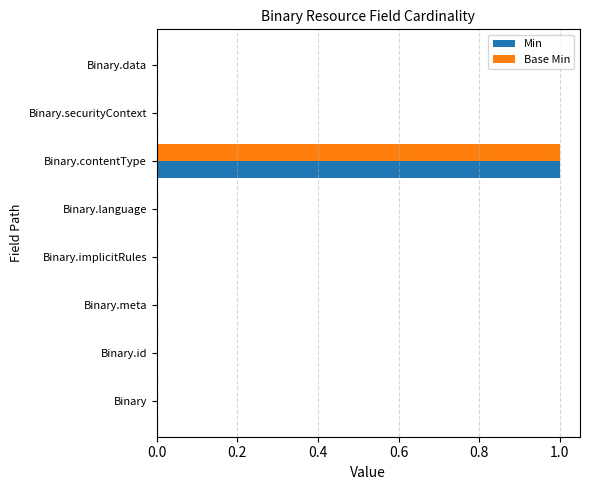

True or false: Base Min has a value of 0 at Binary.language.

True